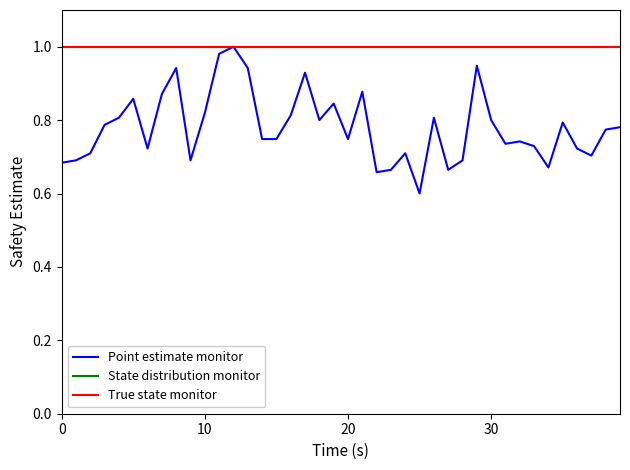

What is the value of the True state monitor point at the 2nd from the left?

1.0